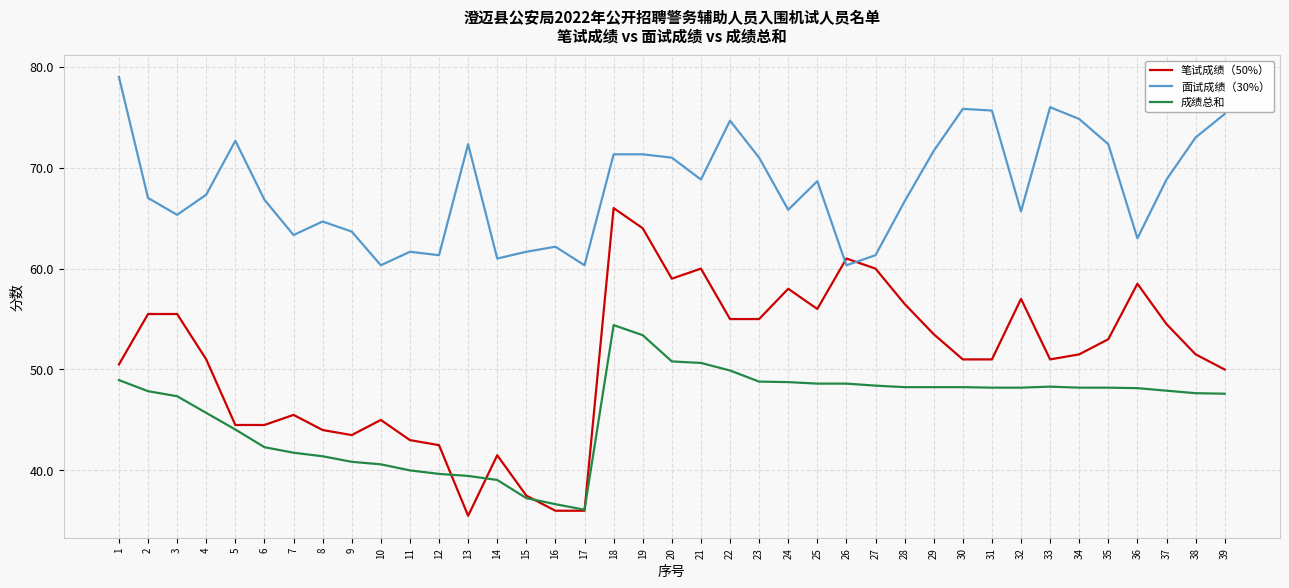

Does the chart display data point markers on the line(s)?

No